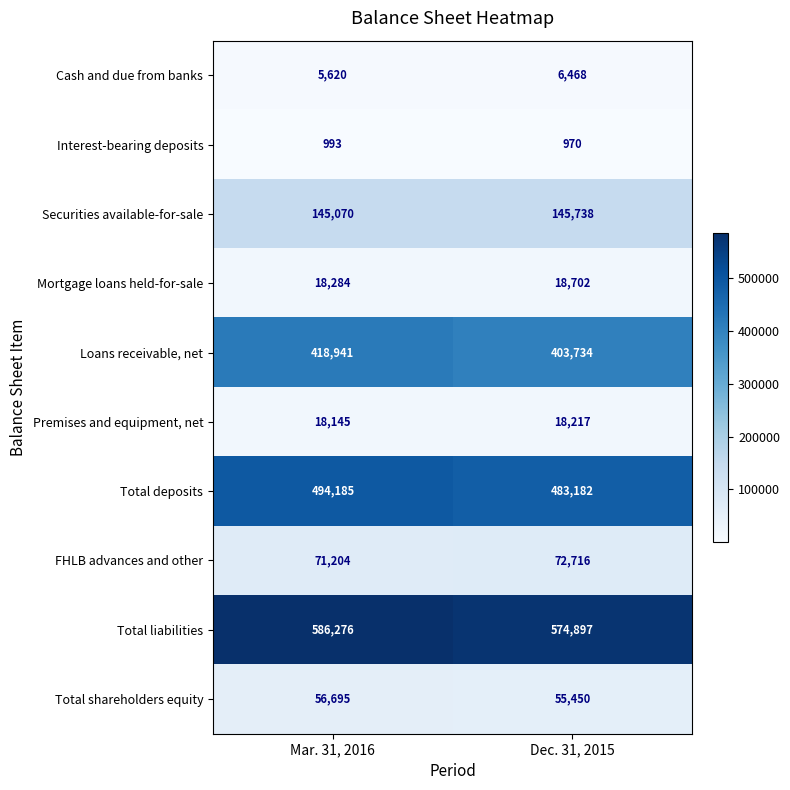

Which series has the largest total across all categories?

Total liabilities